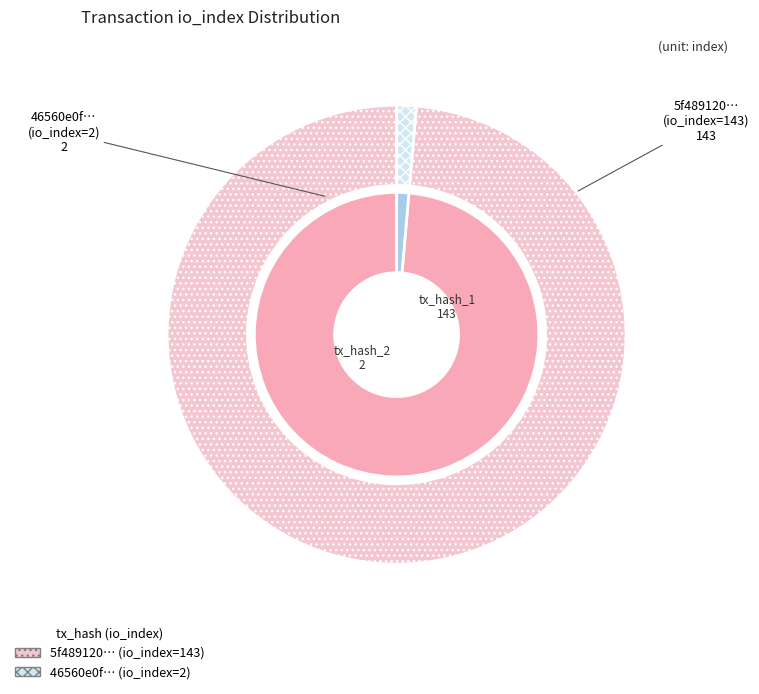

Combined, do tx_hash_2 (io_index=2) and tx_hash_1 (io_index=143) account for over 50%?

Yes